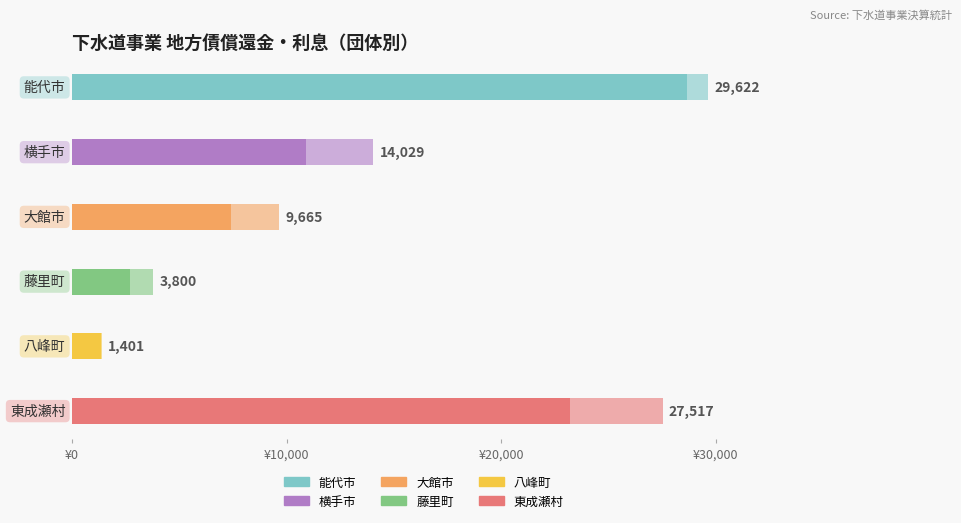

Between 地方債利息総合計 and 地方債償還金総合計, which is larger?

地方債償還金総合計